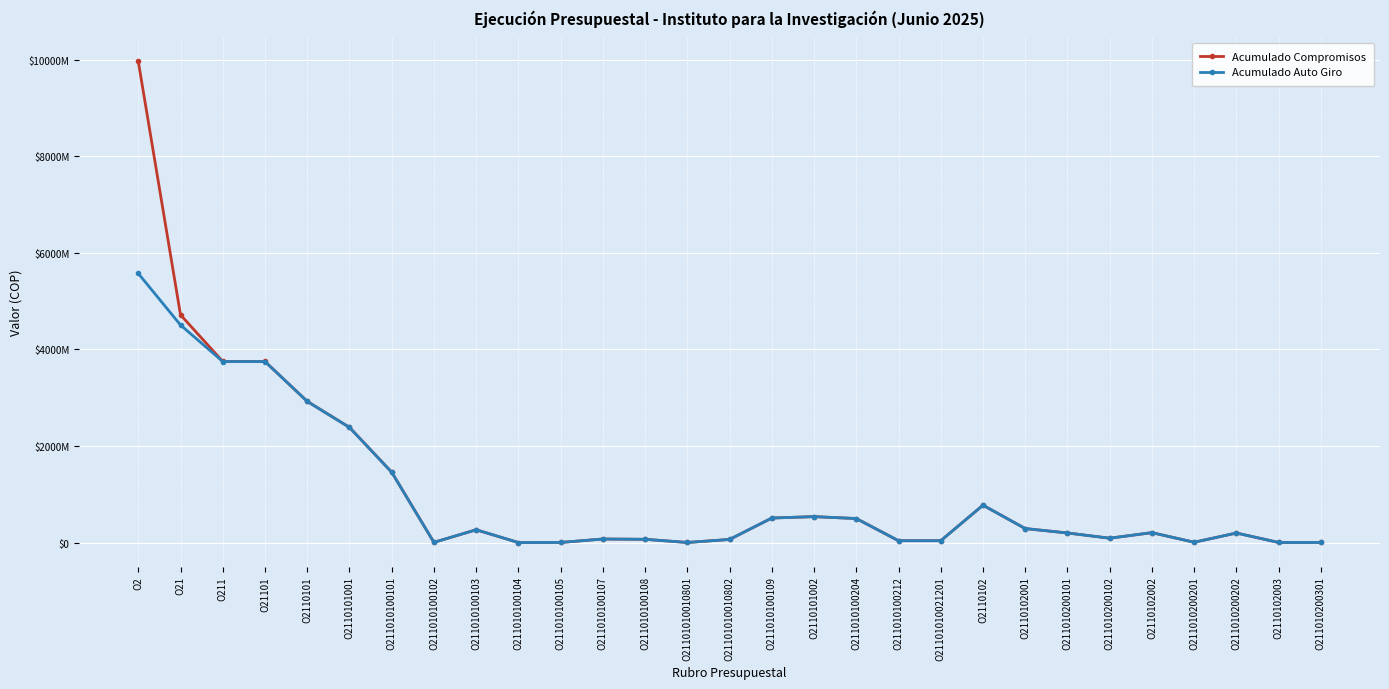

Rank the series by their maximum value, from highest to lowest.

Acumulado Compromisos, Acumulado Auto Giro